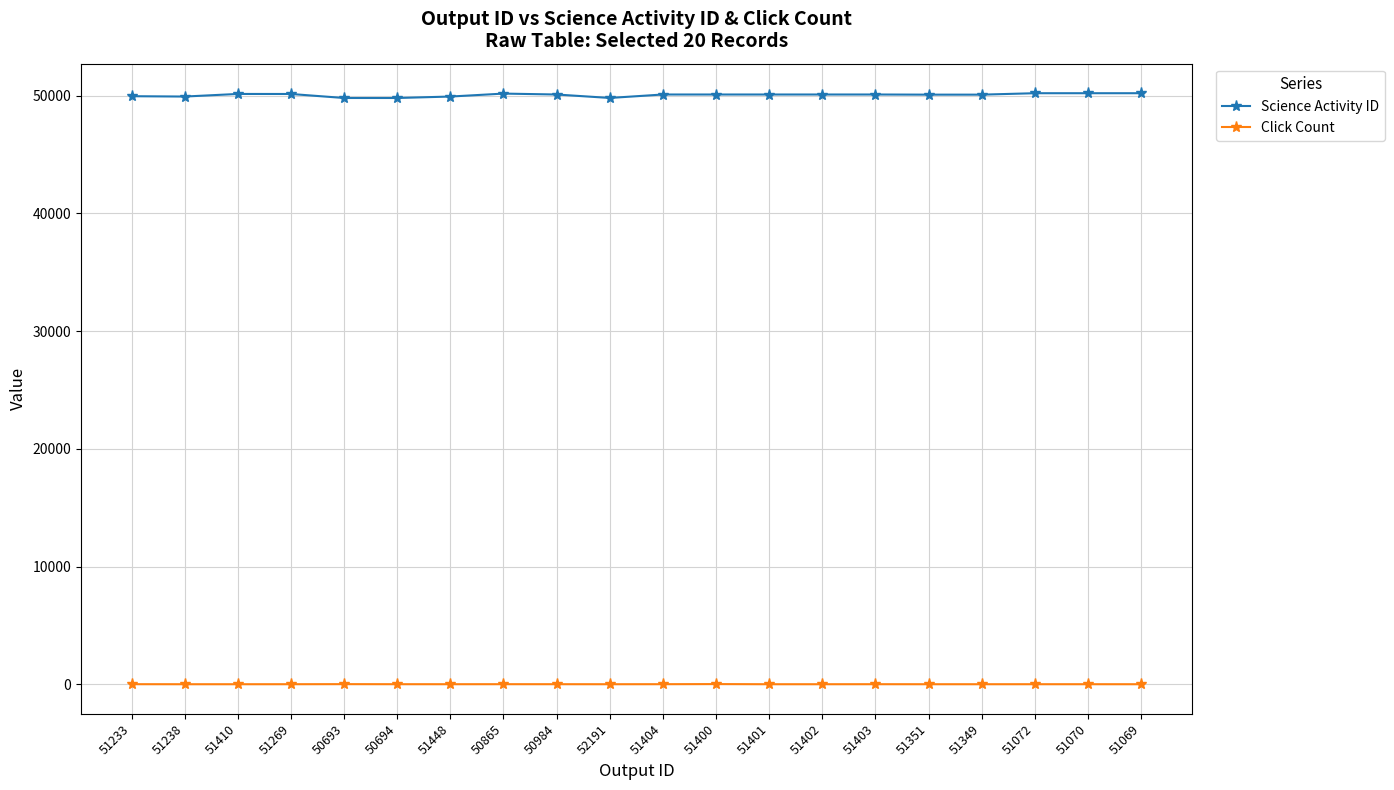

Rank the series at 51351 from highest to lowest value.

Science Activity ID, Click Count